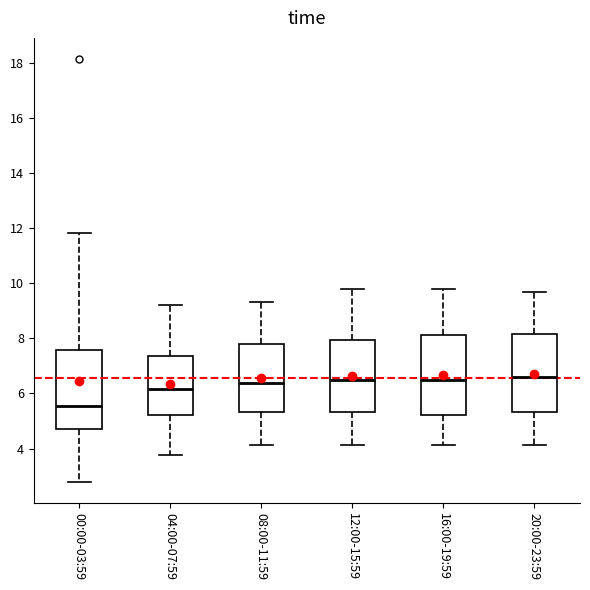

Reading left to right, read every box against the y-axis: the position of its median line, the range the box covers, and the ends of its whiskers. The values are not printed on the chart, so give them approximately, as read against the axis.

00:00-03:59: median 5.6, box 4.8 to 7.6, whiskers 2.8 to 11.8
04:00-07:59: median 6.2, box 5.2 to 7.4, whiskers 3.8 to 9.2
08:00-11:59: median 6.4, box 5.4 to 7.8, whiskers 4.2 to 9.4
12:00-15:59: median 6.6, box 5.4 to 8.0, whiskers 4.2 to 9.8
16:00-19:59: median 6.6, box 5.2 to 8.2, whiskers 4.2 to 9.8
20:00-23:59: median 6.6, box 5.4 to 8.2, whiskers 4.2 to 9.6